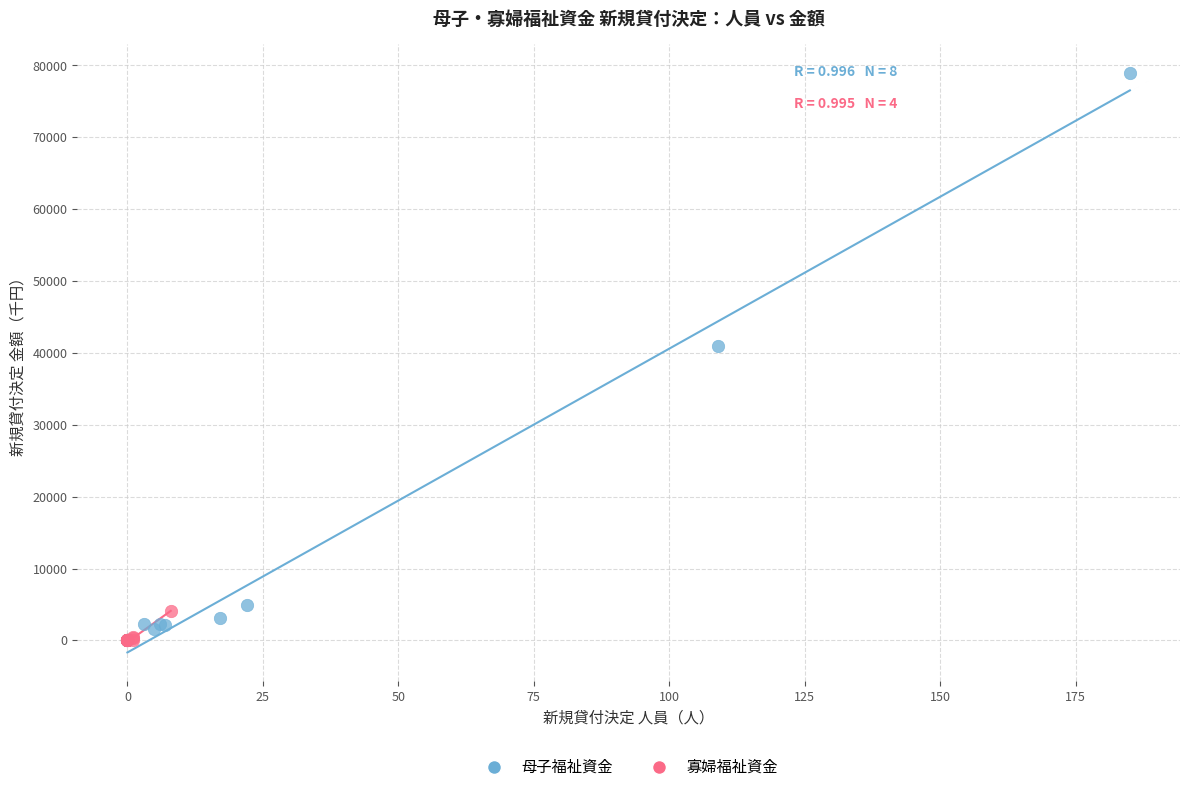

Which series contains the highest Y value?

母子福祉資金